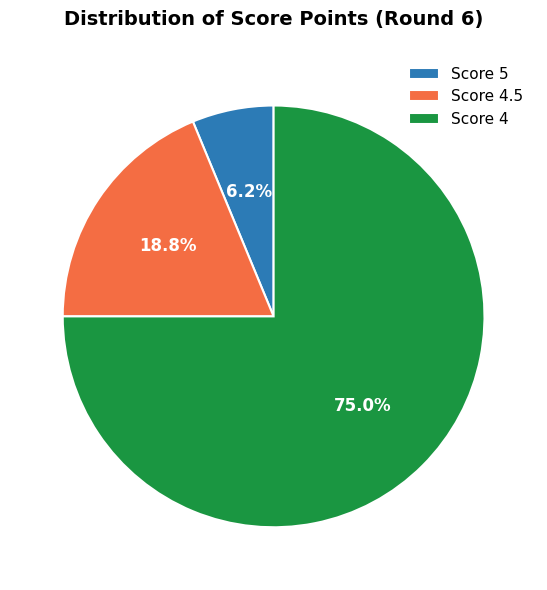

To the nearest percent, what is the average slice percentage?

33%